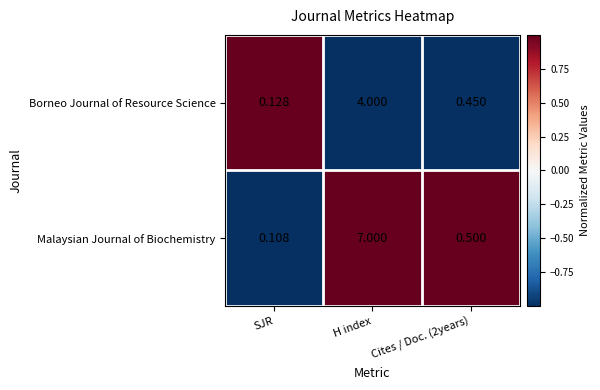

Rank the series at Cites / Doc. (2years) from lowest to highest value.

Borneo Journal of Resource Science, Malaysian Journal of Biochemistry